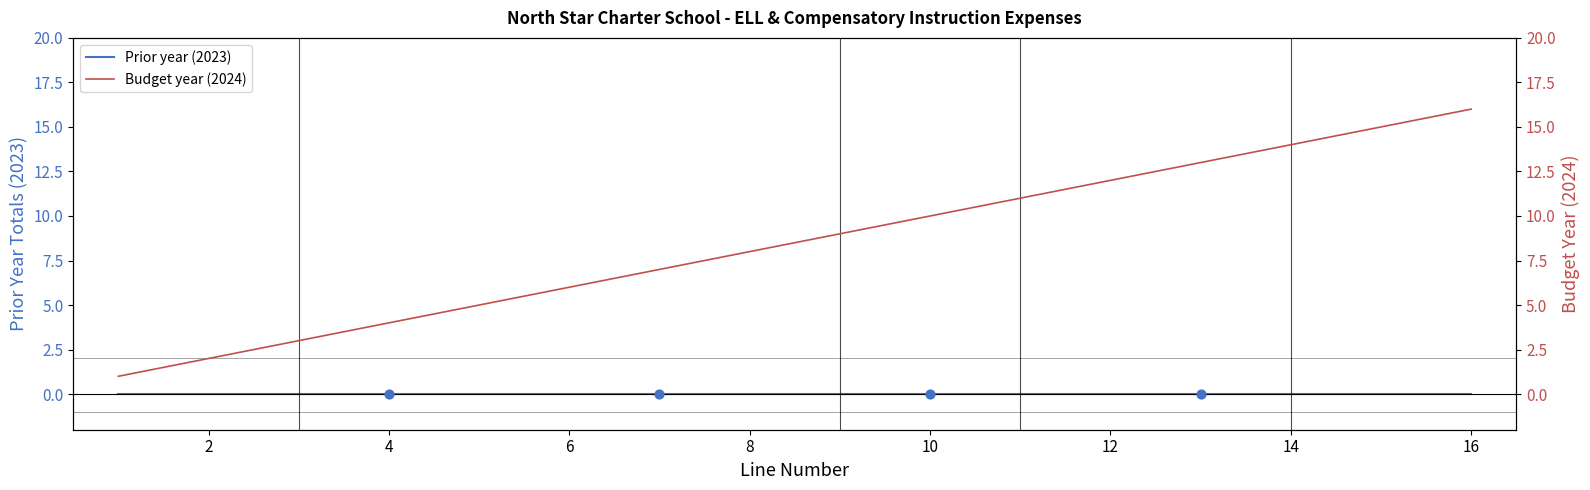

Which series has the largest total across all categories?

Budget year (2024)